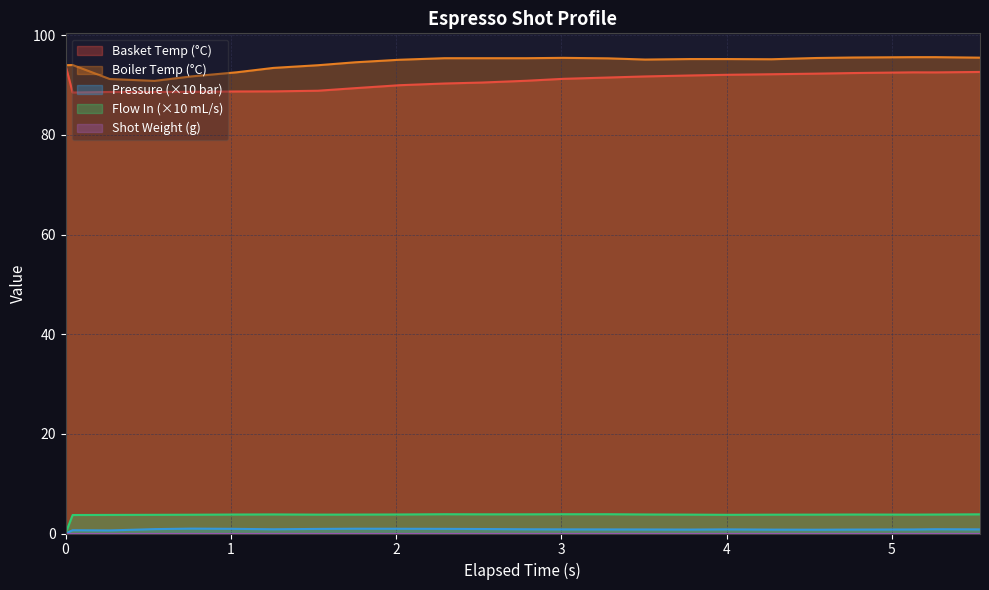

True or false: Boiler Temp (°C) and Flow In (×10 mL/s) intersect in this chart.

False